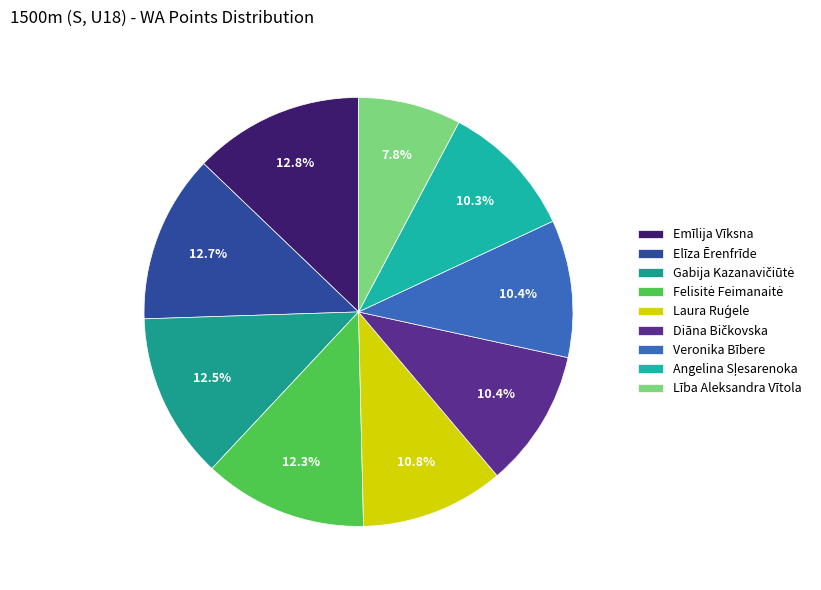

Which category has the smallest portion of the pie?

Lība Aleksandra Vītola